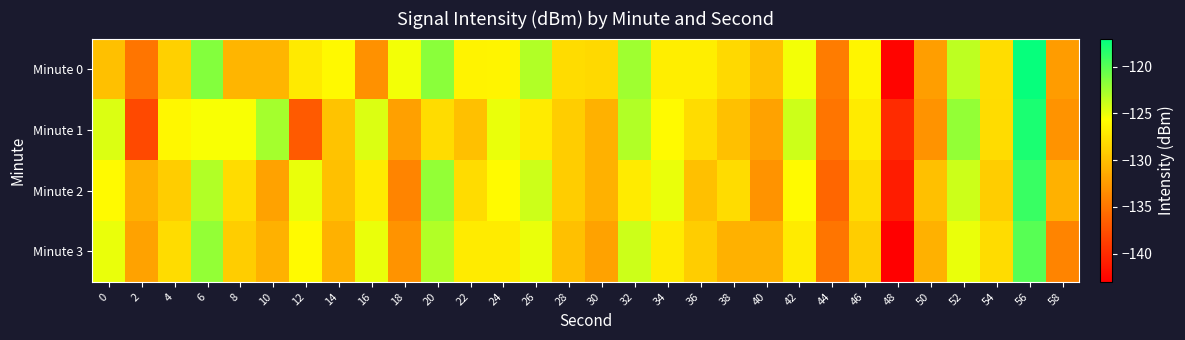

At 50, list the series in order from smallest to largest.

Minute 1, Minute 0, Minute 3, Minute 2